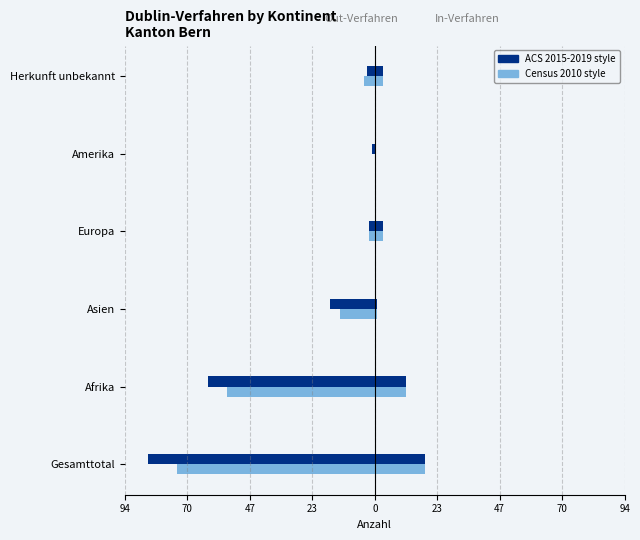

Does the chart contain any negative values?

Yes